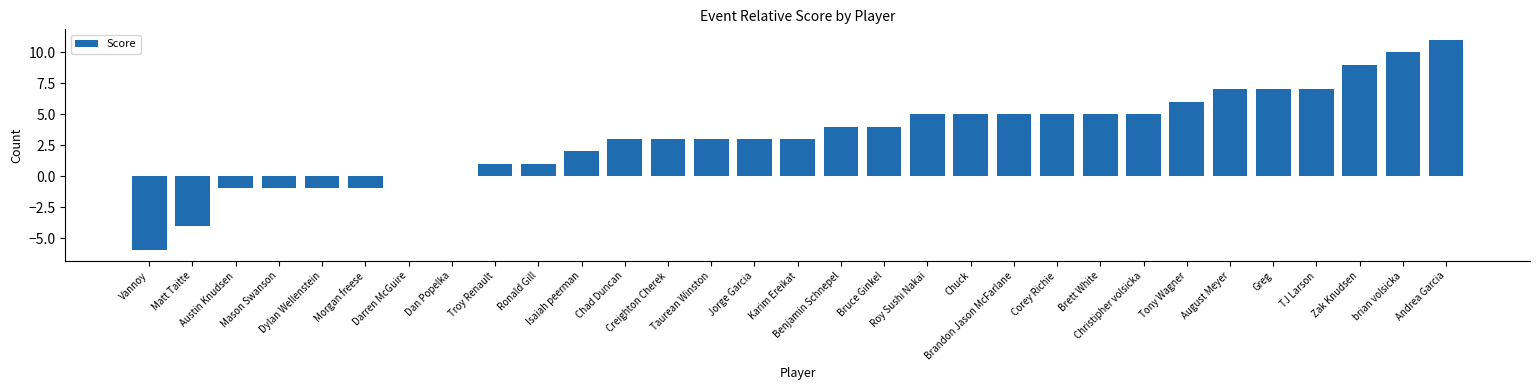

What is the greatest value displayed?

11